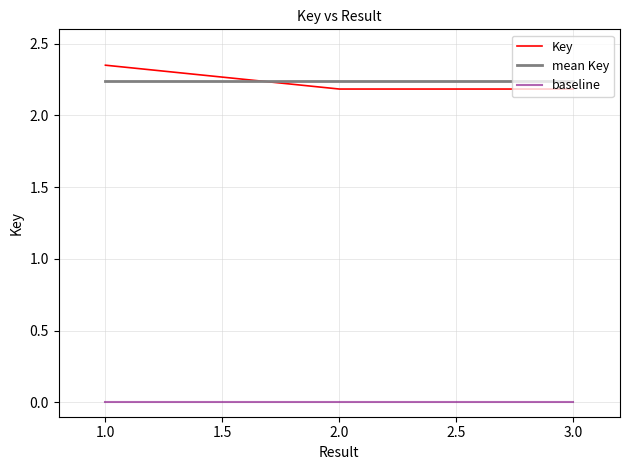

What is the sum of all mean Key values?

6.7